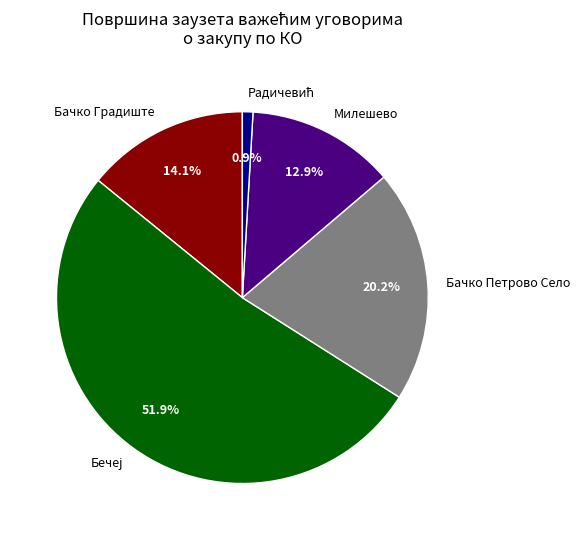

Is there a majority slice in this chart?

Yes